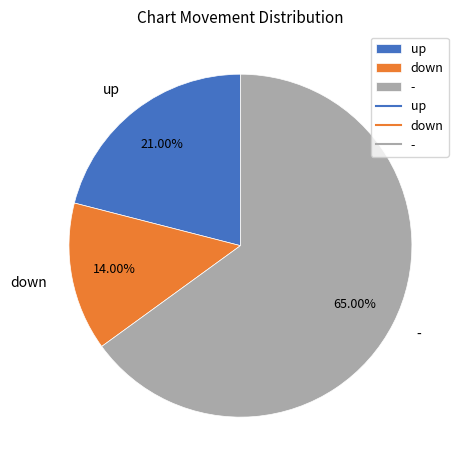

True or false: up accounts for 21% of the total.

True